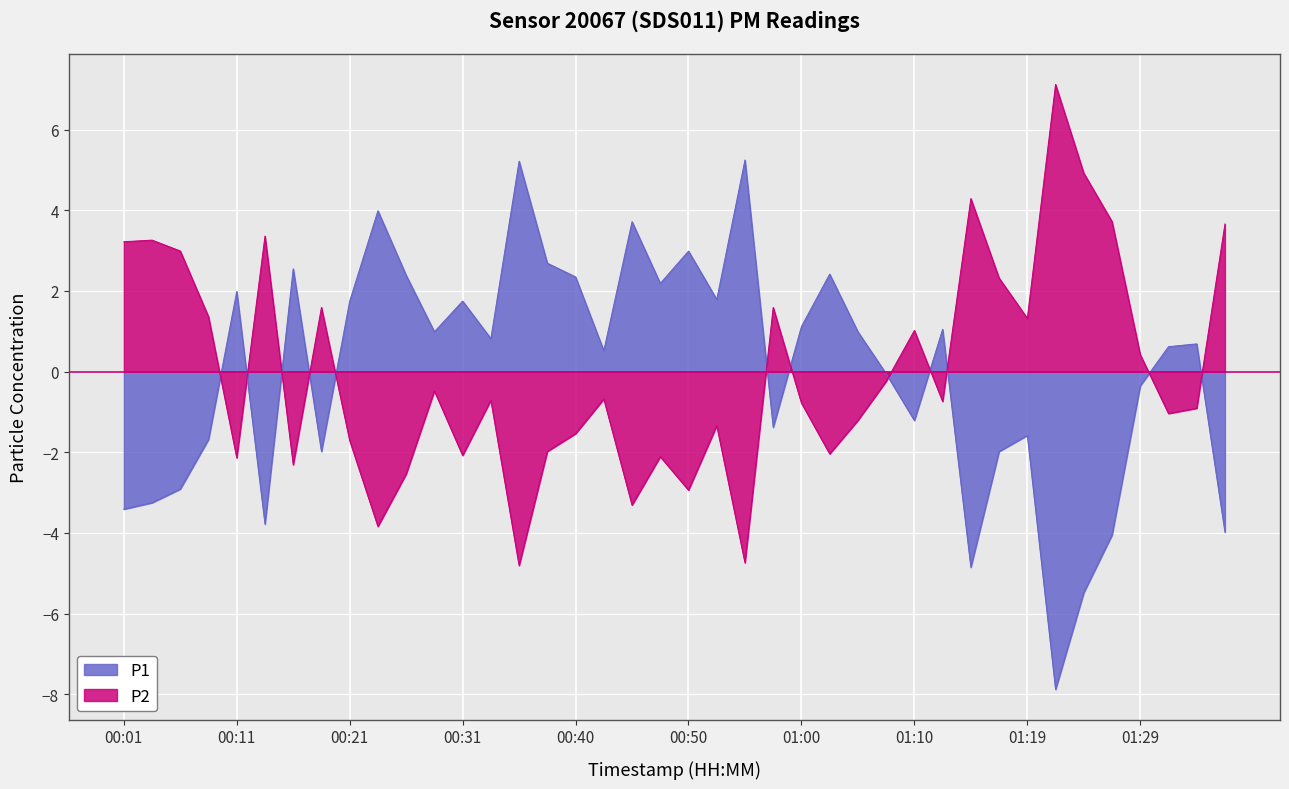

How many positive values does the P2 series have?

16